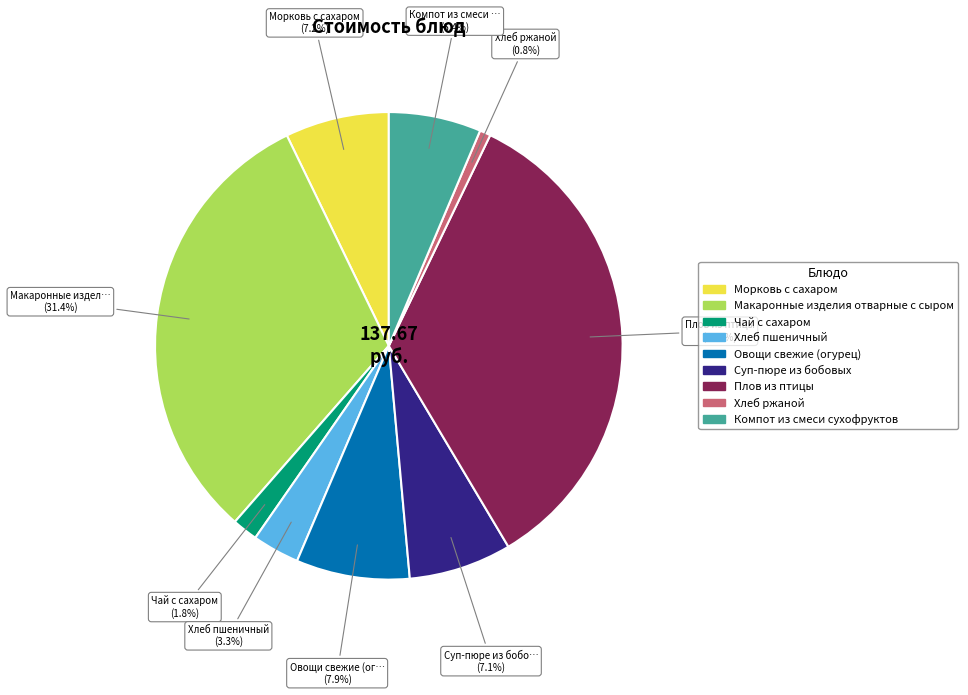

Is there any slice that represents more than half of the pie?

No